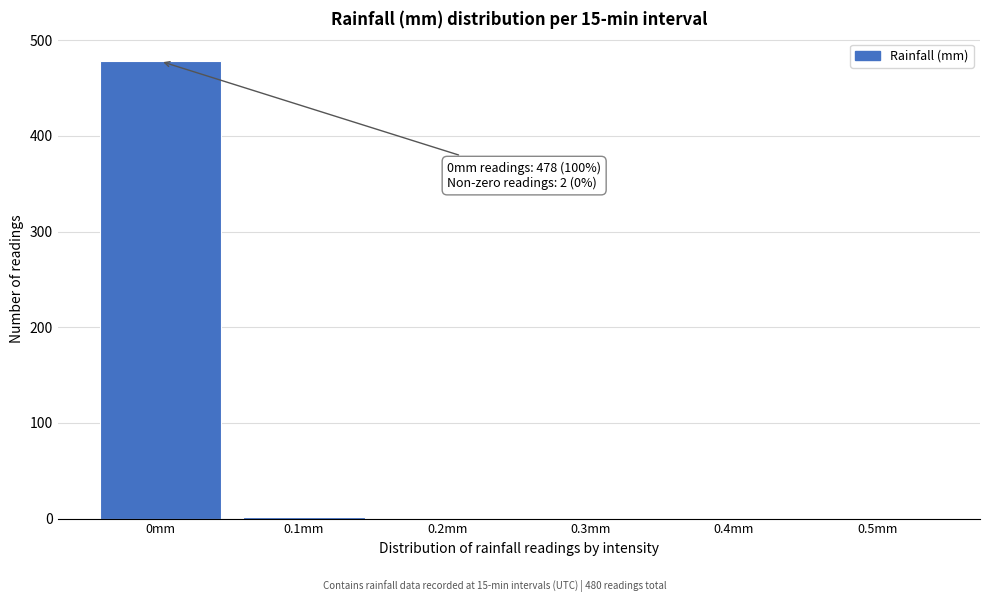

Which label corresponds to the largest value in the chart?

0mm